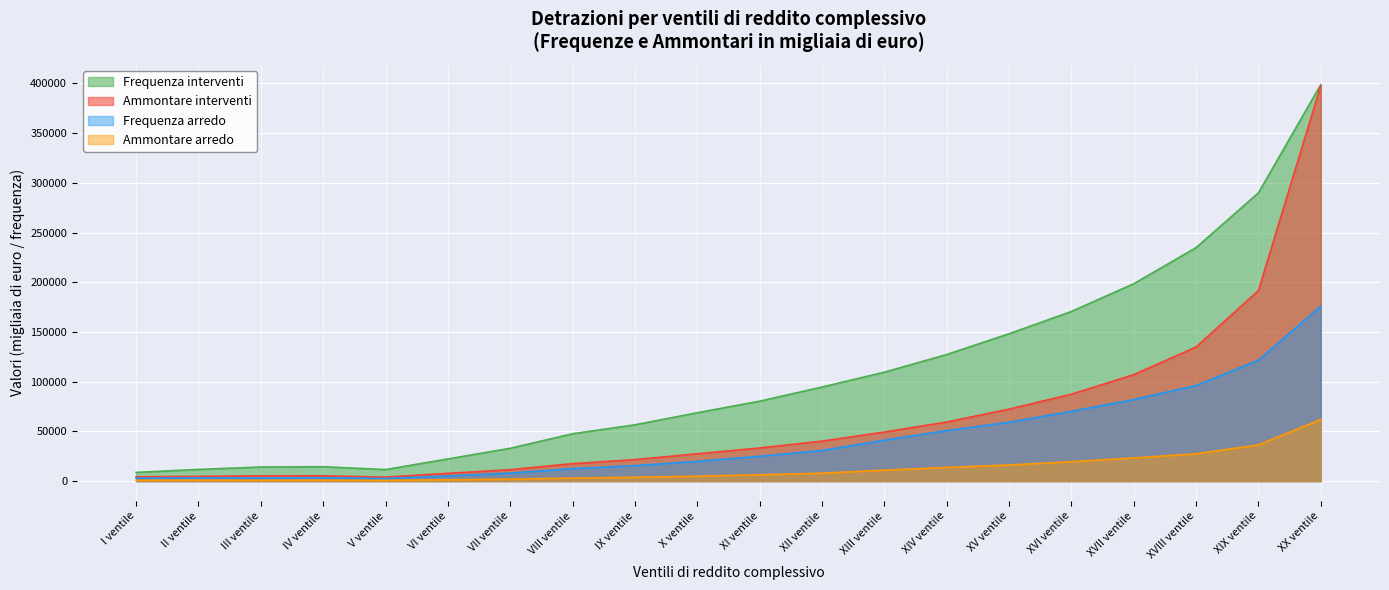

How many values in the Ammontare interventi series are below 33268?

10